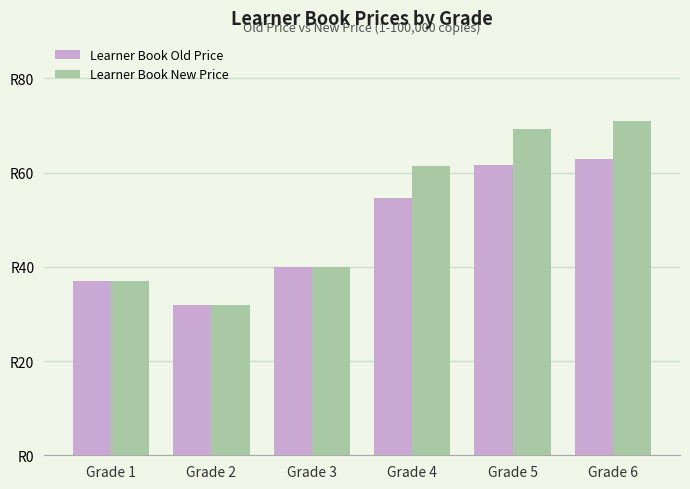

Which category has the highest value across all series?

Grade 6